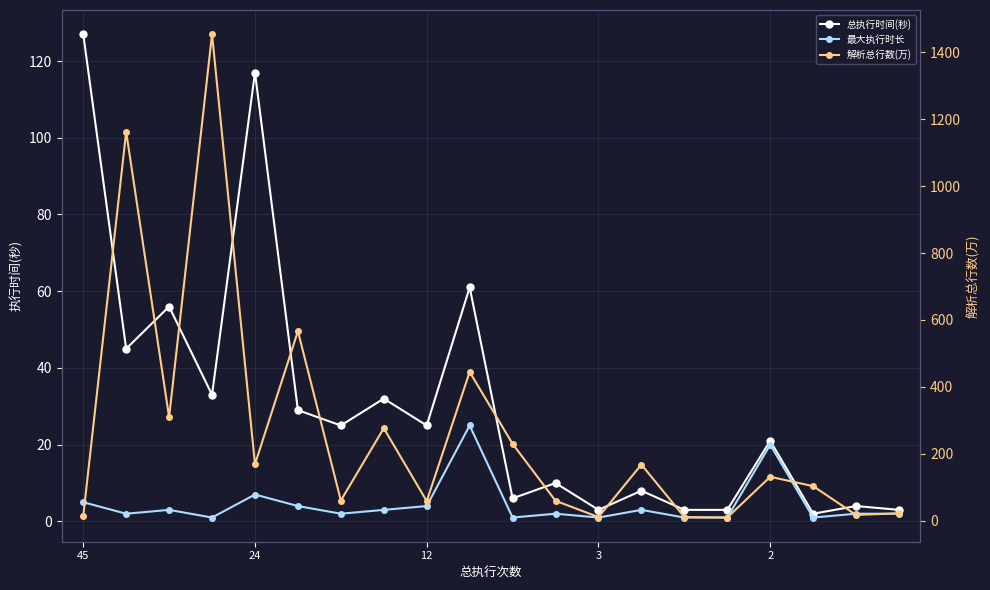

What is the label of the 7th point from the left?

6